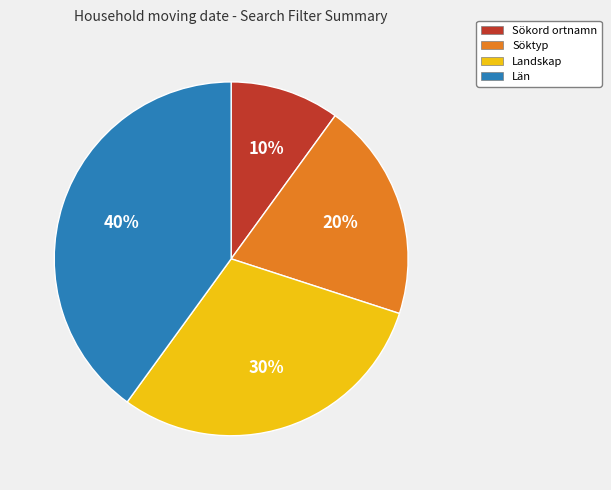

Does any single category account for the majority?

No